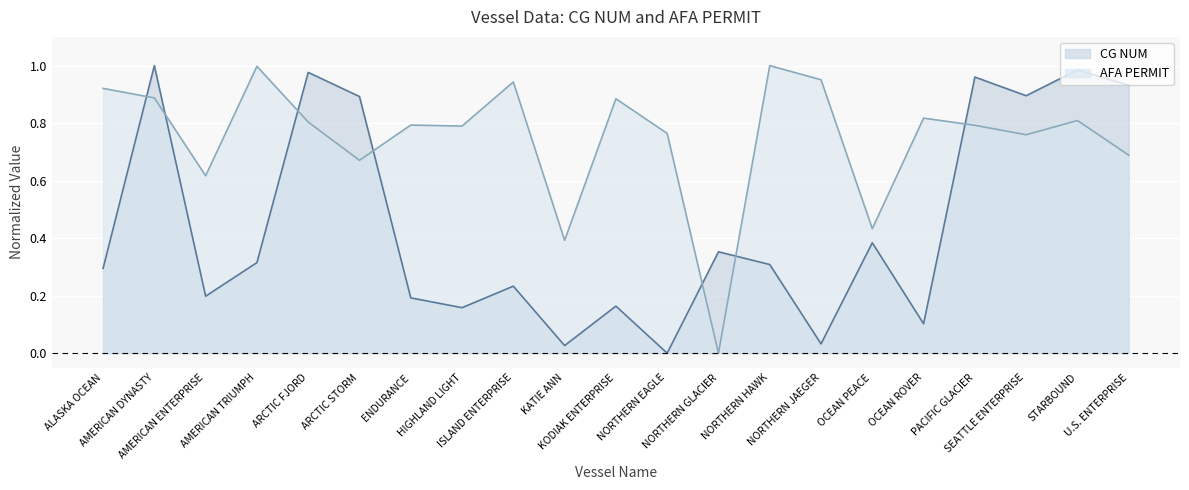

Between NORTHERN HAWK and NORTHERN GLACIER, which is larger?

NORTHERN GLACIER